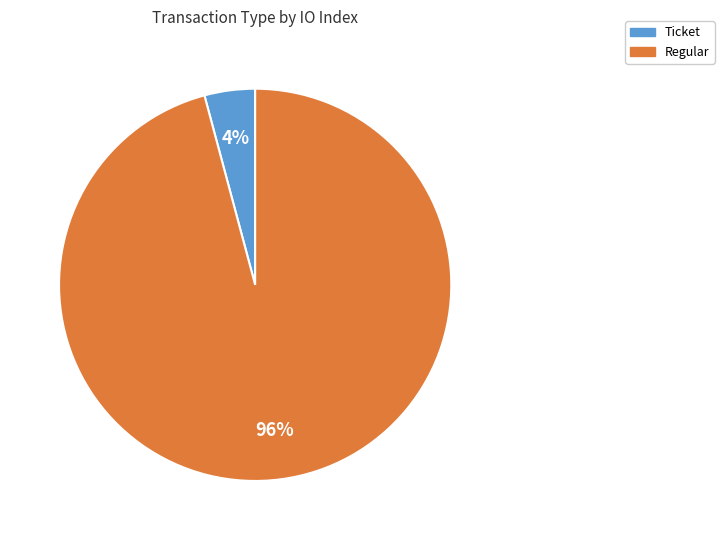

To the nearest percent, what is the average slice percentage?

50%